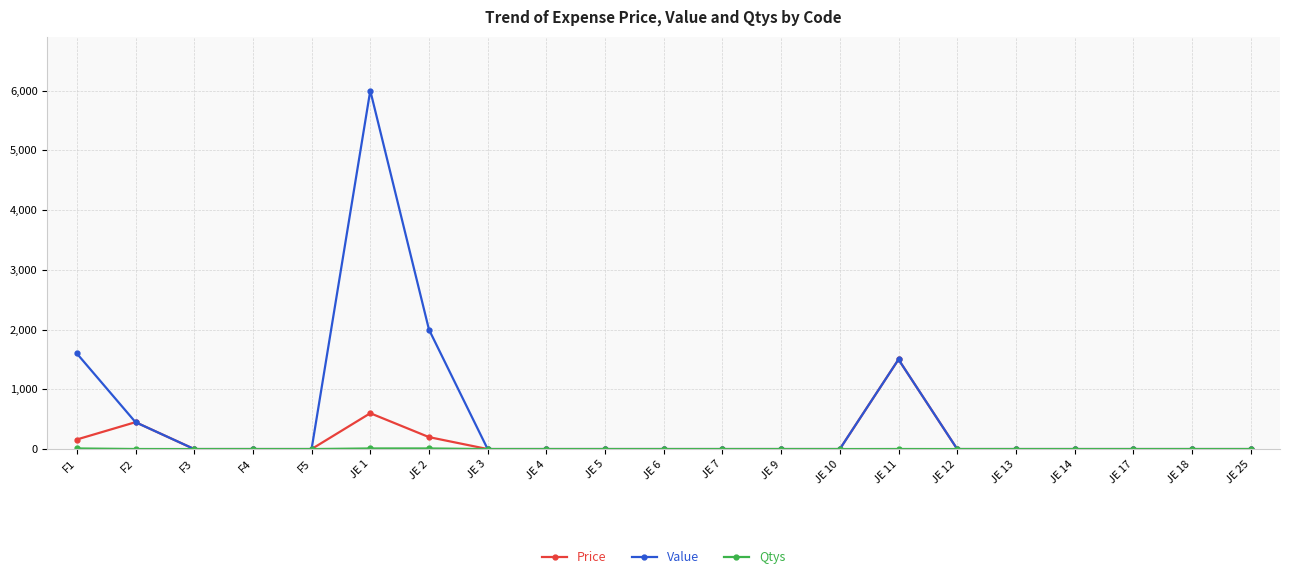

Which series has the largest total across all categories?

Value